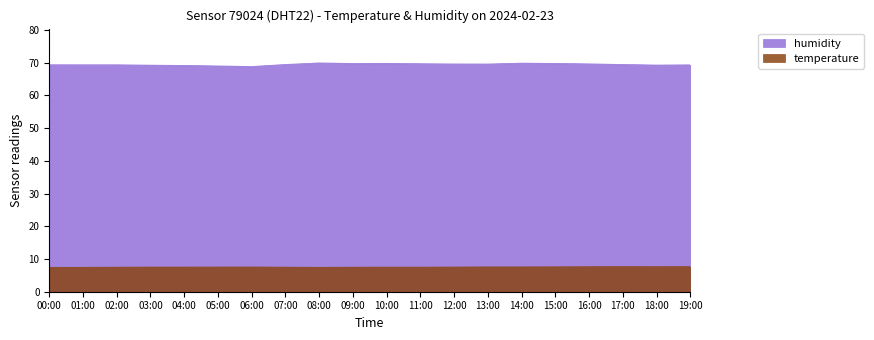

What is the maximum value for humidity?

70.0